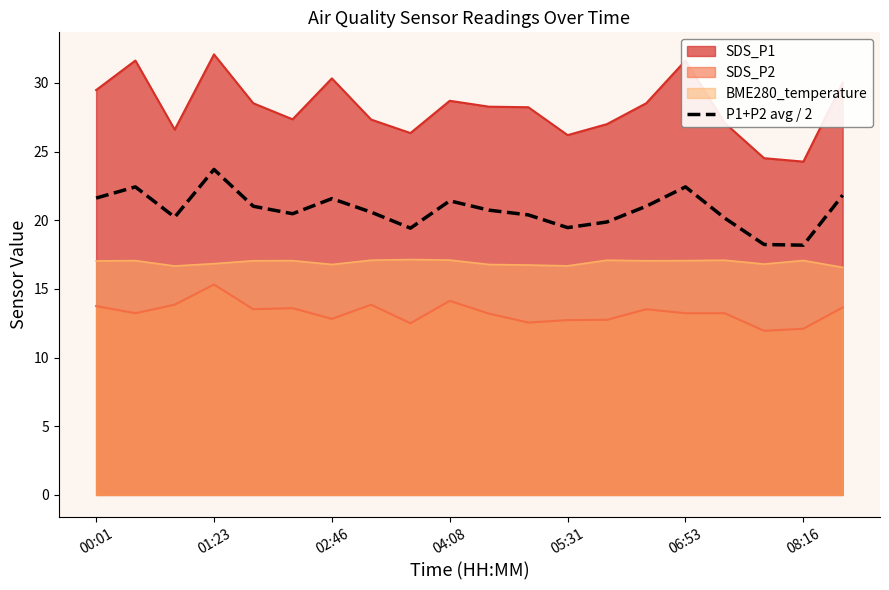

How many lines are shown in the chart?

4